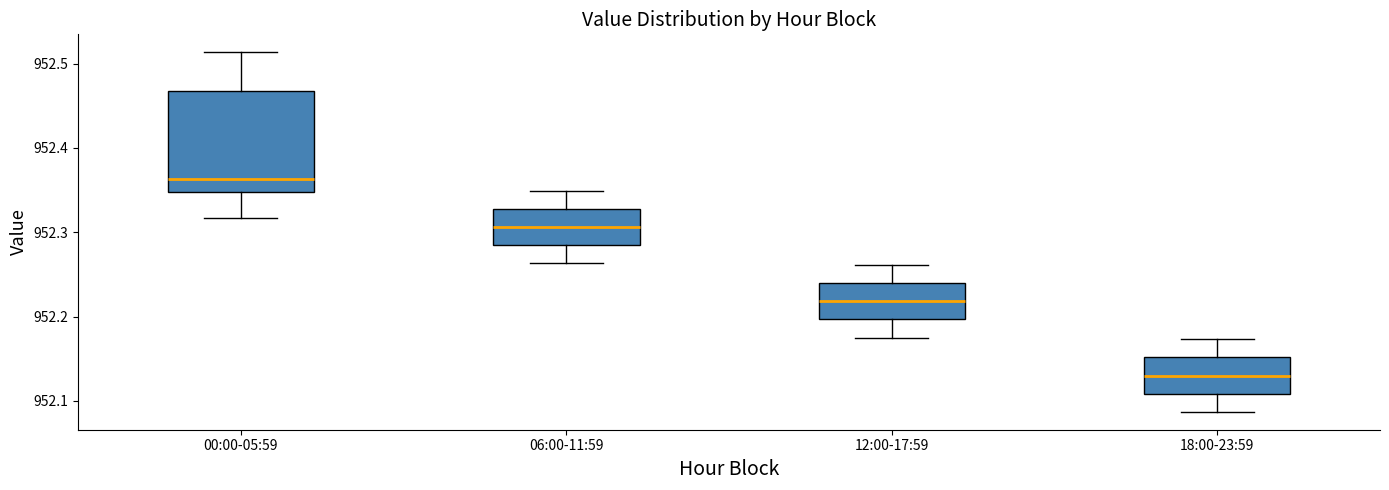

Where does the upper whisker of the box for 18:00-23:59 end on the y-axis? The values are not printed on the chart, so give them approximately, as read against the axis.

952.17